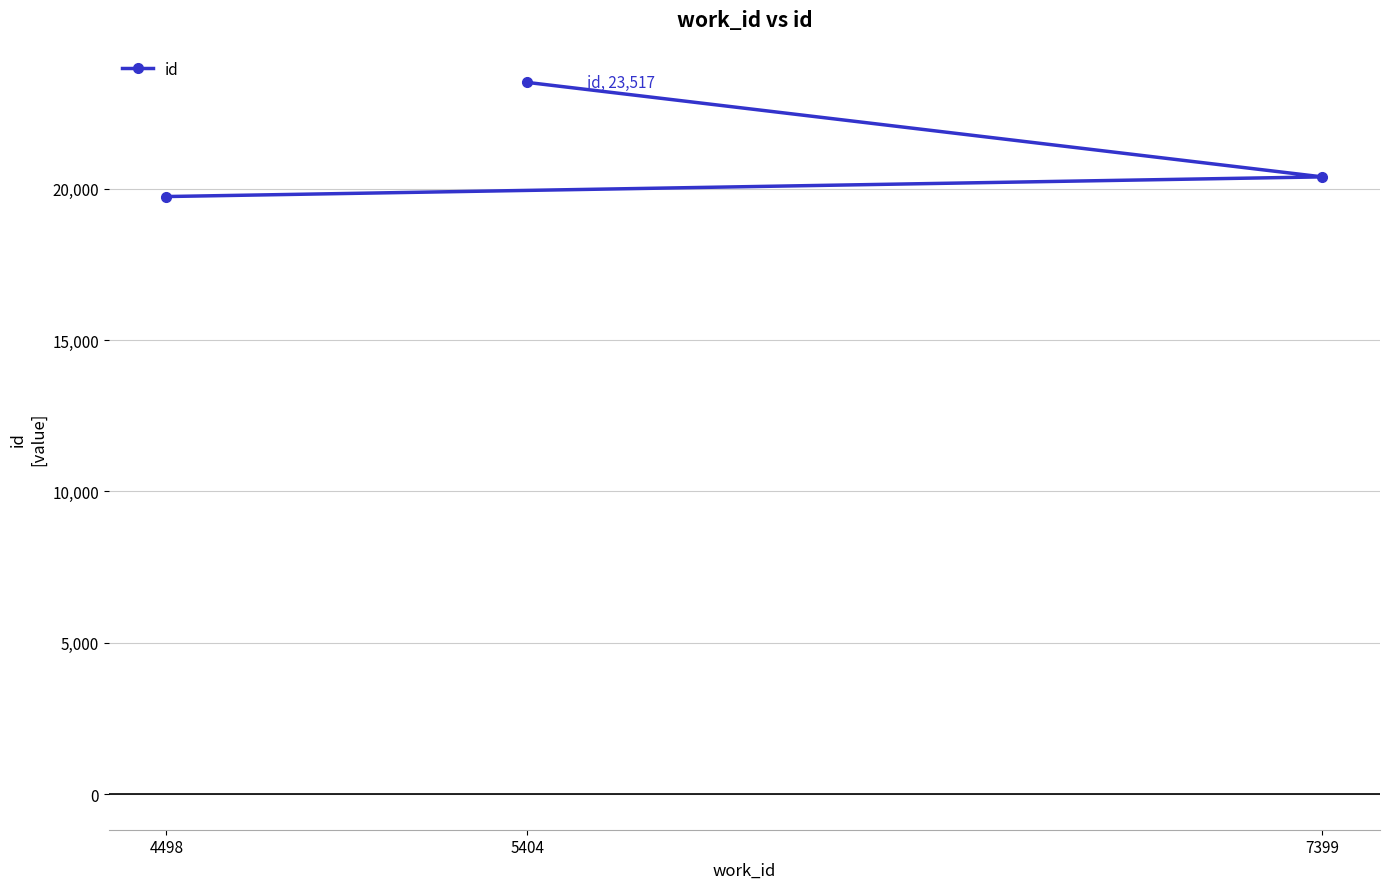

What is the change in value from 4498 to 5404?

+3771